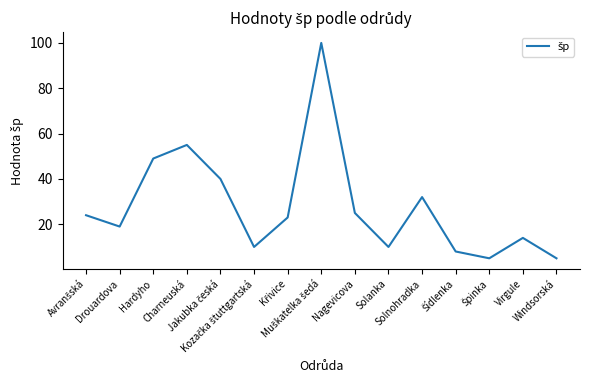

Where is the first local maximum?

Charneuská